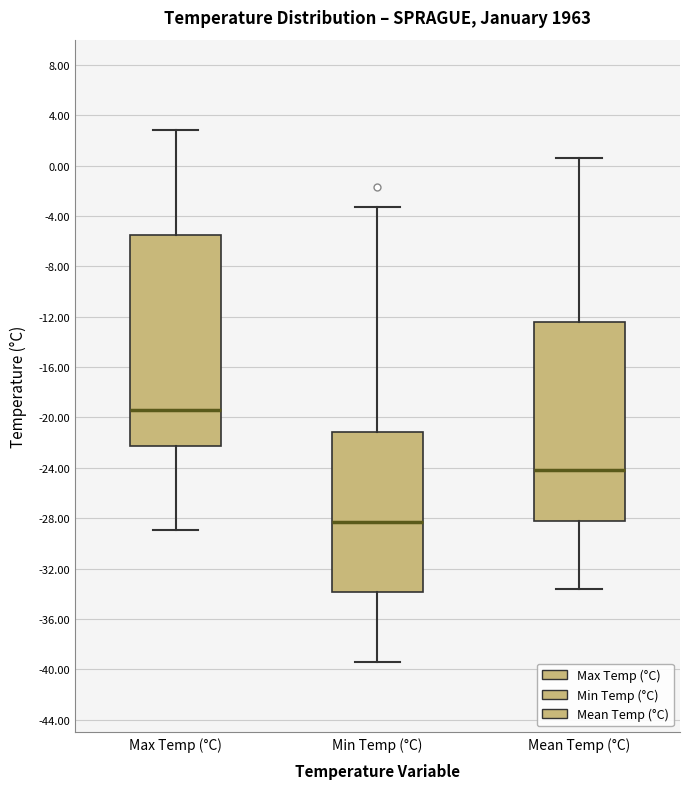

Which box has the highest median line?

Max Temp (°C)